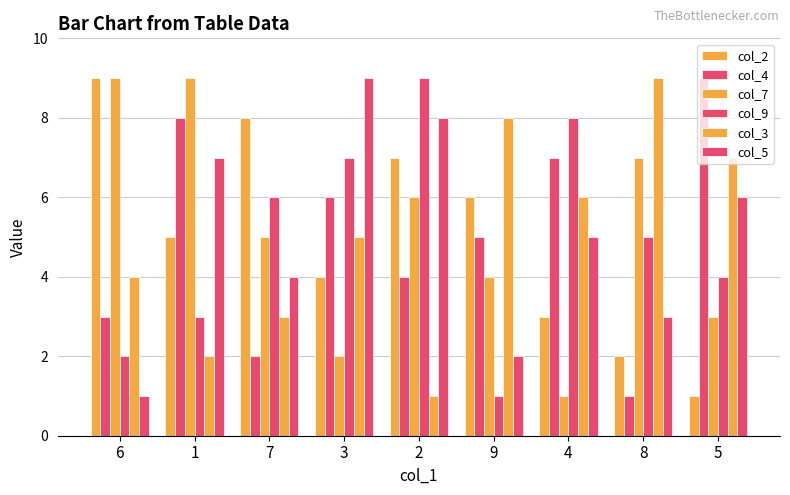

How many distinct data groups are displayed?

6